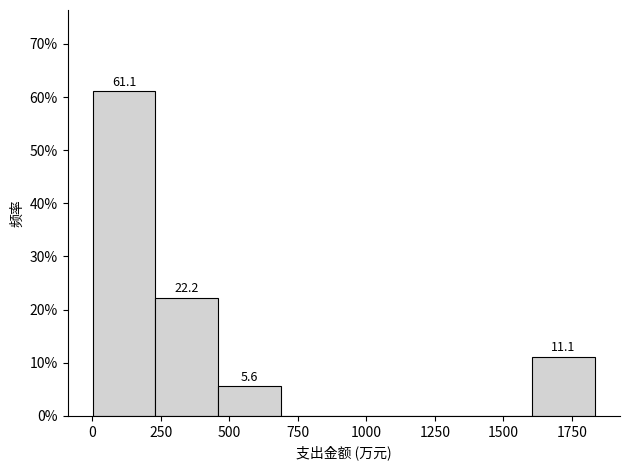

Which range on the x-axis has the tallest bar?

0 to 250